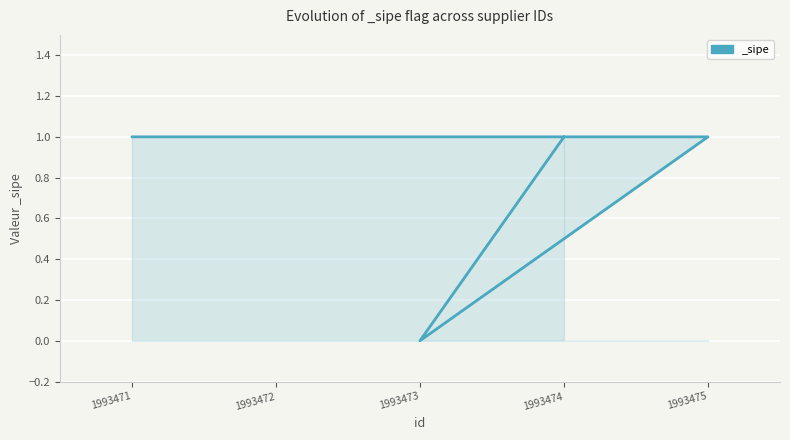

What is the value of the 5th point from the left?

1